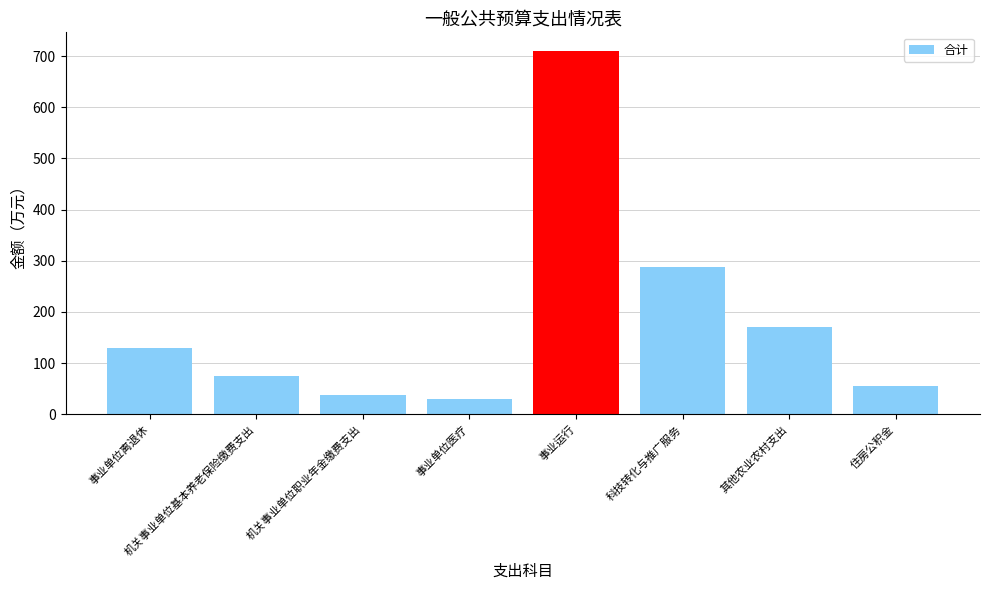

What is the label of the 7th bar from the left?

其他农业农村支出